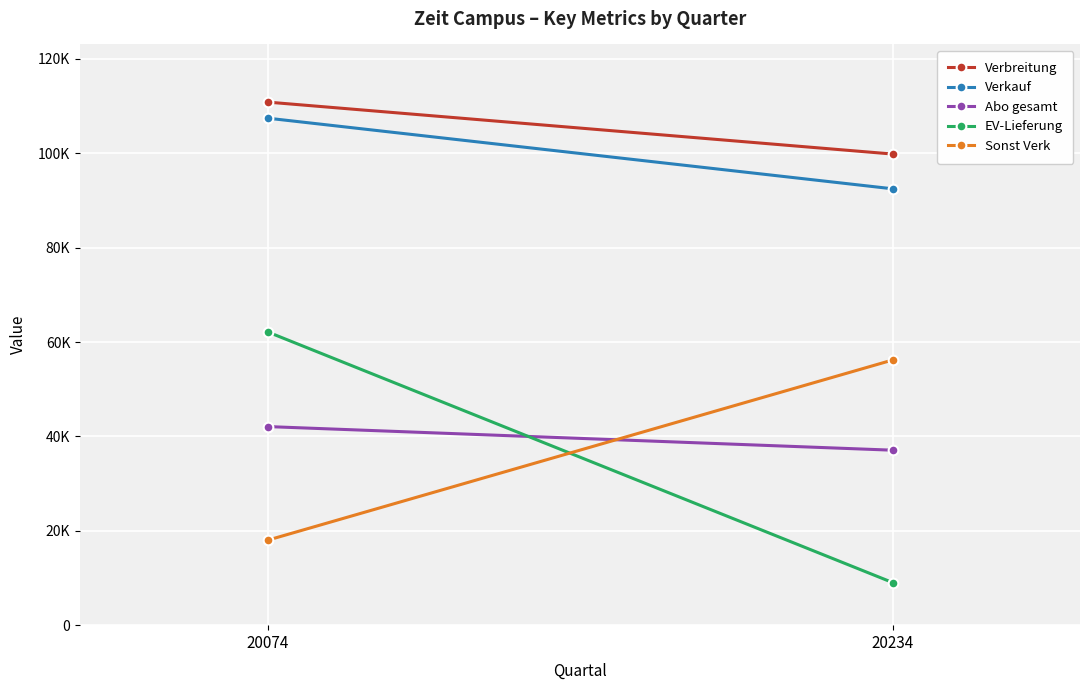

Reading right to left, extract all data points from this chart.

Verbreitung: 20234=99842	20074=110851
Verkauf: 20234=92479	20074=107446
Abo gesamt: 20234=37081	20074=42086
EV-Lieferung: 20234=9042	20074=62154
Sonst Verk: 20234=56187	20074=18002